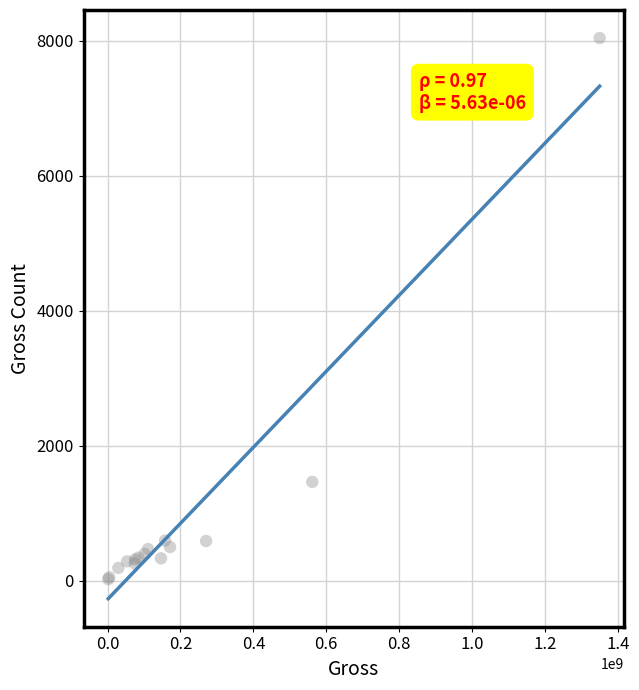

What Y value in the scatter plot is closest to 4032?

1467